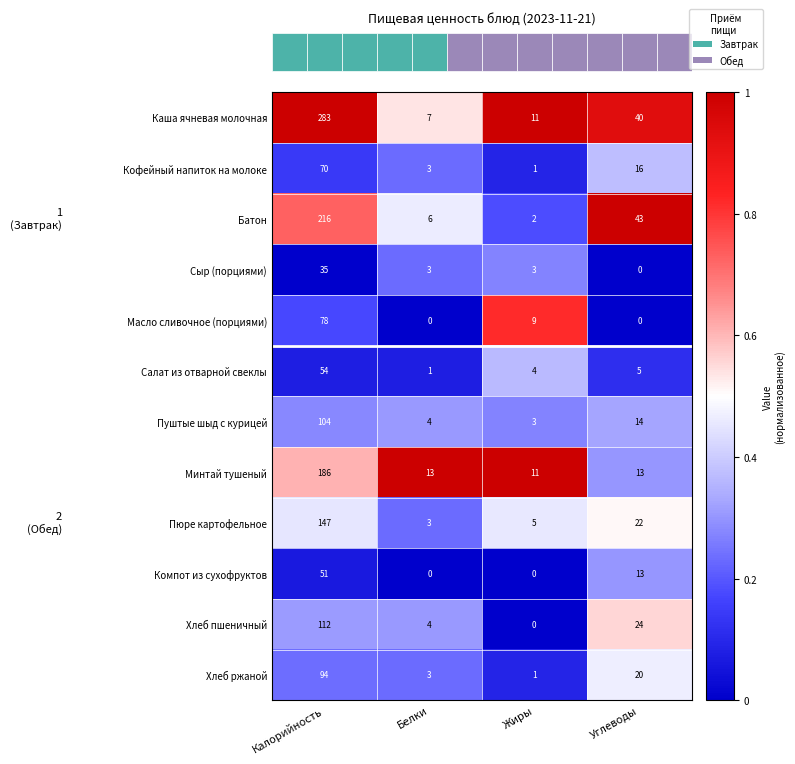

What is the sum of the Кофейный напиток на молоке values at Жиры and Углеводы?

17